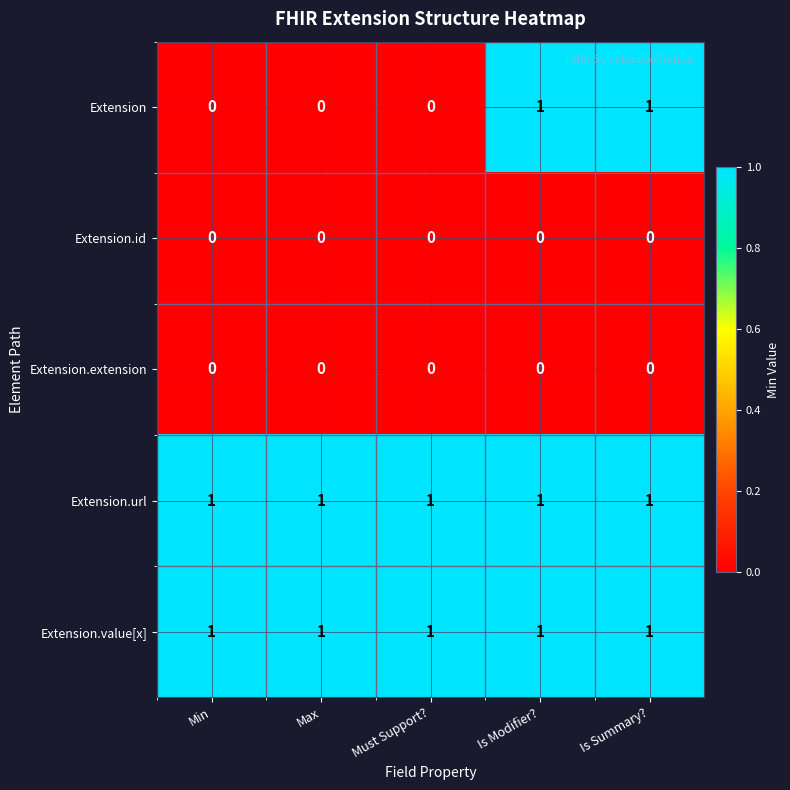

Reading left to right, transcribe all the data shown in this chart.

Extension: 0	0	0	1	1
Extension.id: 0	0	0	0	0
Extension.extension: 0	0	0	0	0
Extension.url: 1	1	1	1	1
Extension.value[x]: 1	1	1	1	1